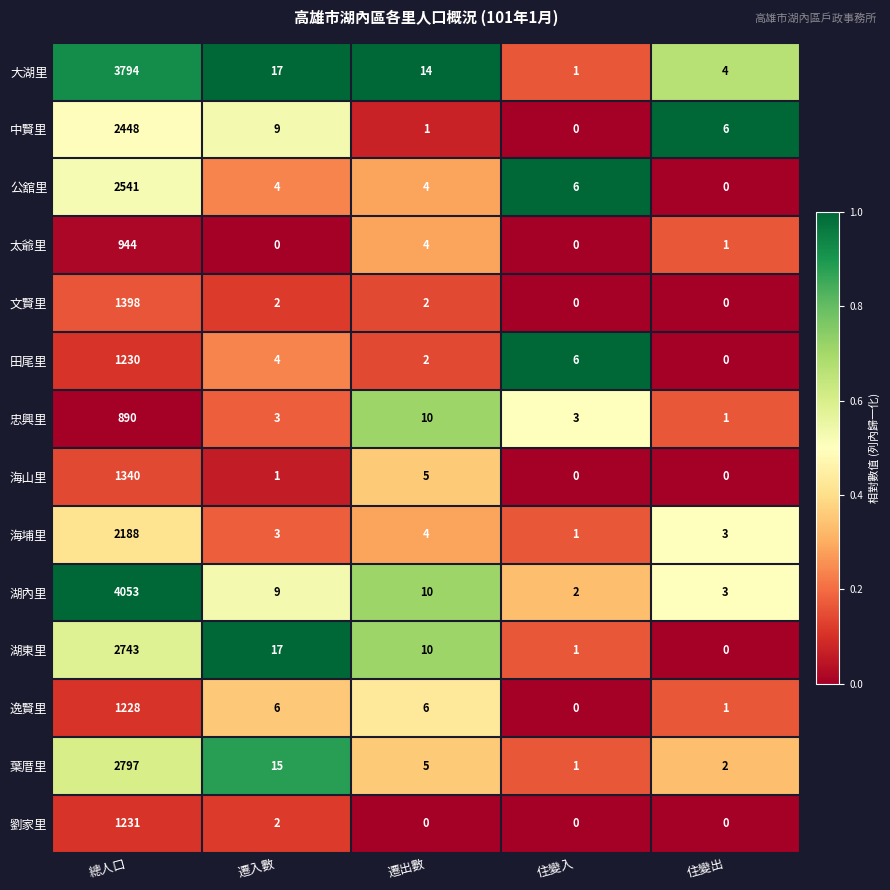

What is the spread (max minus min) of values at 住變出?

6